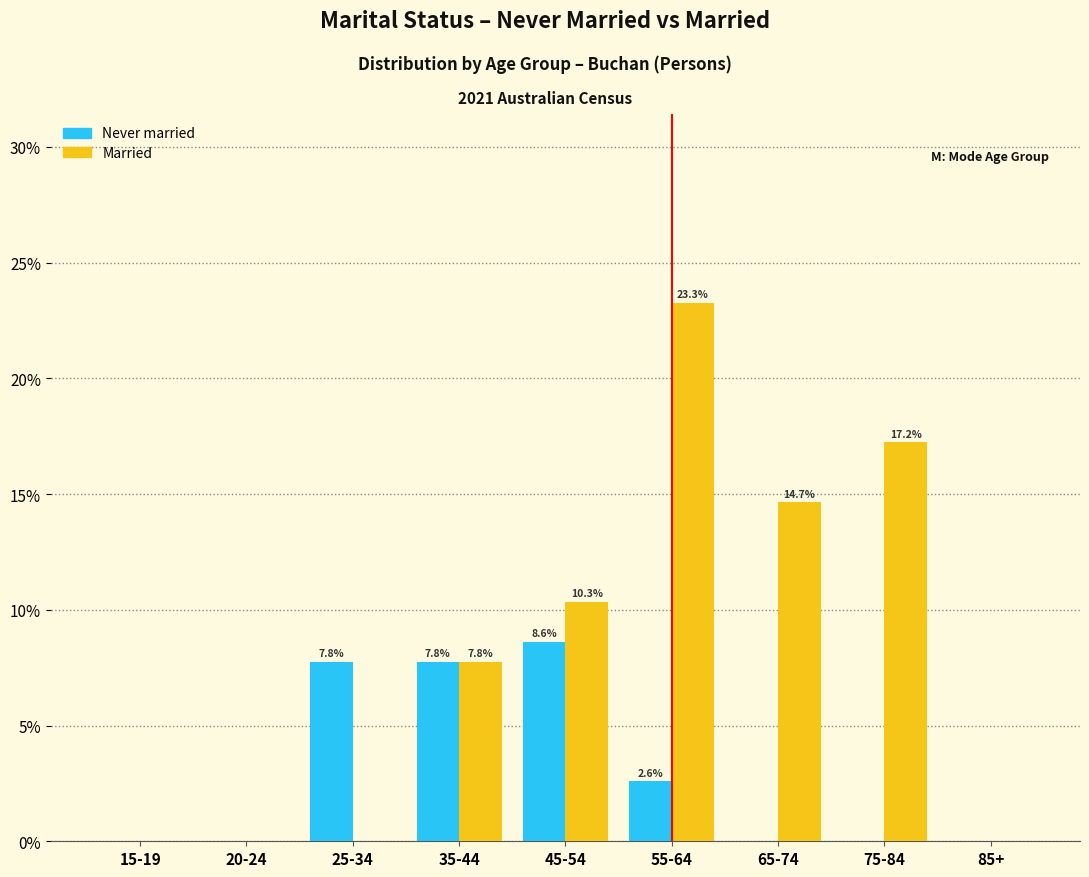

Reading left to right, what are all the values shown in this chart?

Never married: 15-19=0.0	20-24=0.0	25-34=7.8	35-44=7.8	45-54=8.6	55-64=2.6	65-74=0.0	75-84=0.0	85+=0.0
Married: 15-19=0.0	20-24=0.0	25-34=0.0	35-44=7.8	45-54=10.3	55-64=23.3	65-74=14.7	75-84=17.2	85+=0.0